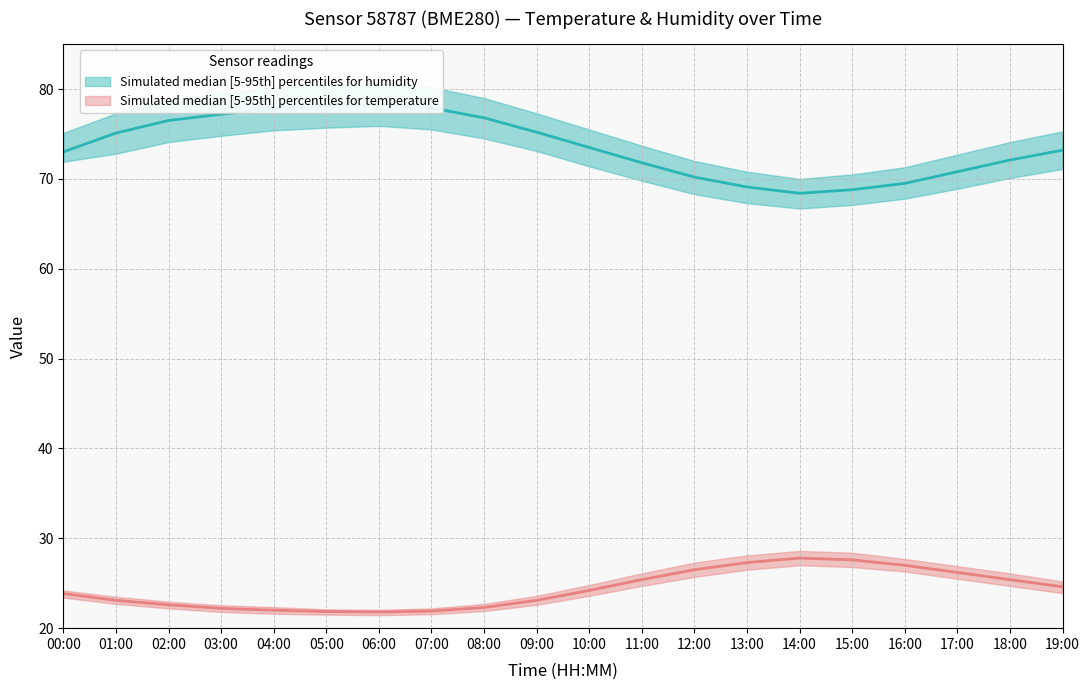

Which category has the highest value across all series?

06:00